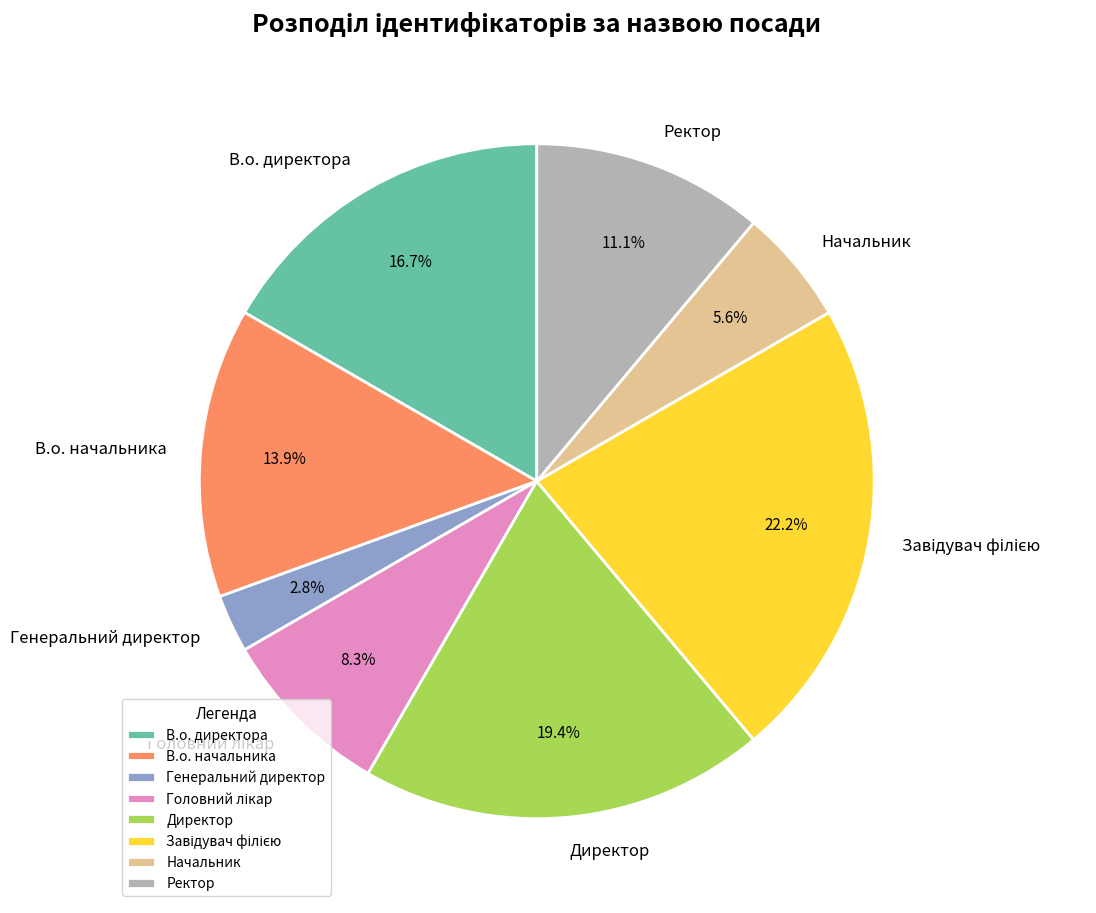

To the nearest percent, what is the average slice percentage?

12%